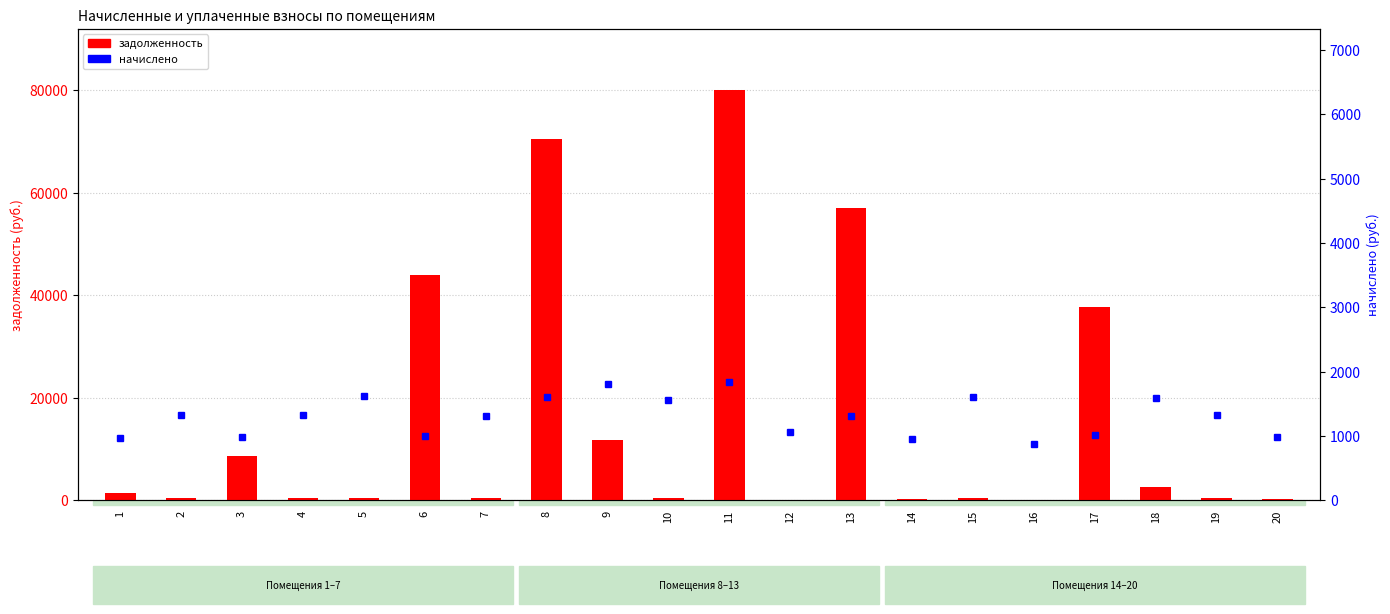

What is the value of the задолженность bar at the 19th from the left?

401.4